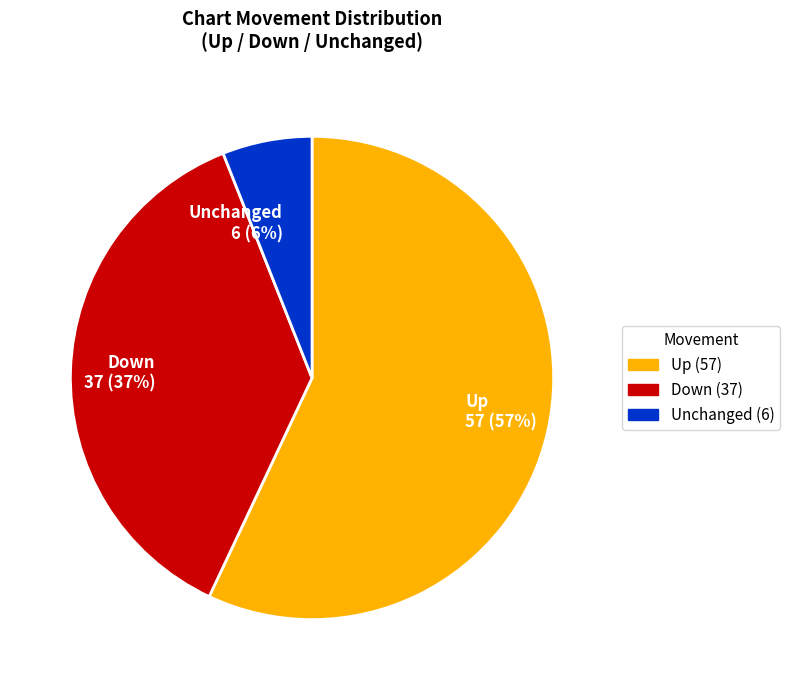

To the nearest percent, what is the difference between the largest and smallest slice percentages?

51%